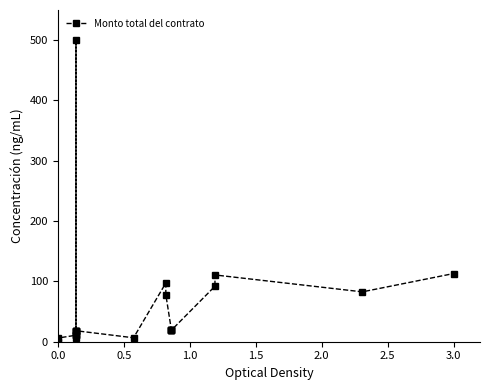

What is the value of the 4th point from the left?

10.7